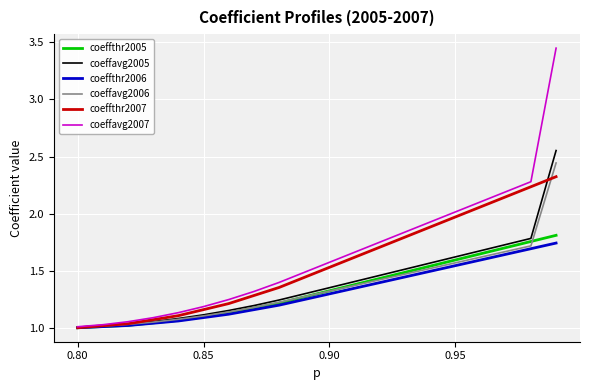

Which series has the largest range (max minus min)?

coeffavg2007